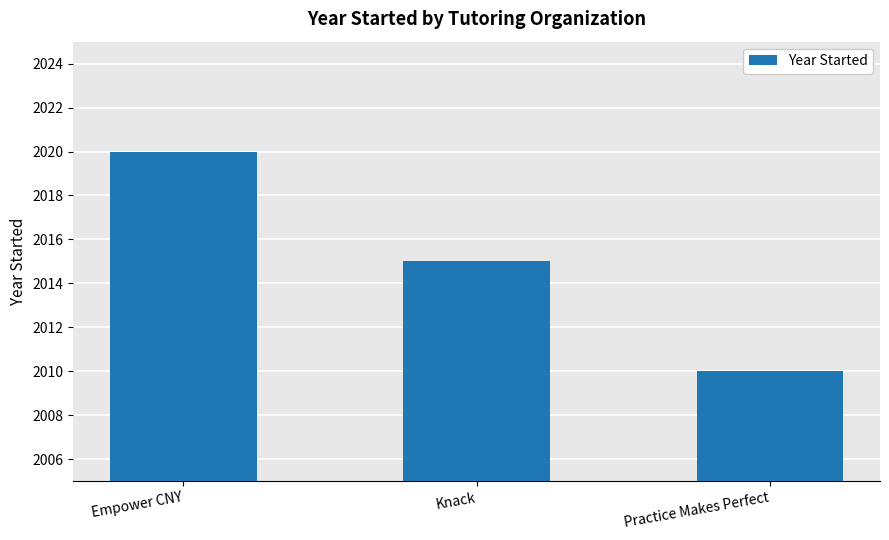

How many bars are there in total?

3